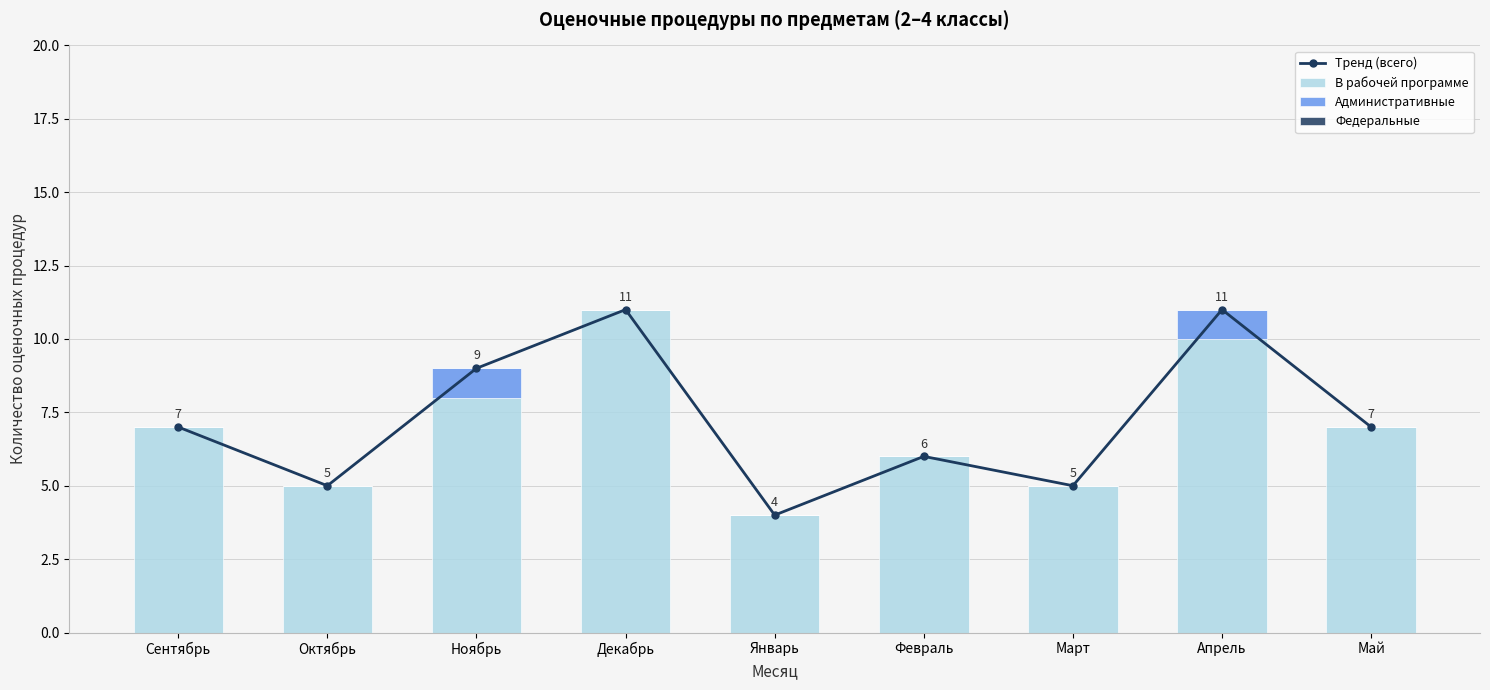

What value does the В рабочей программе series have at Январь?

4